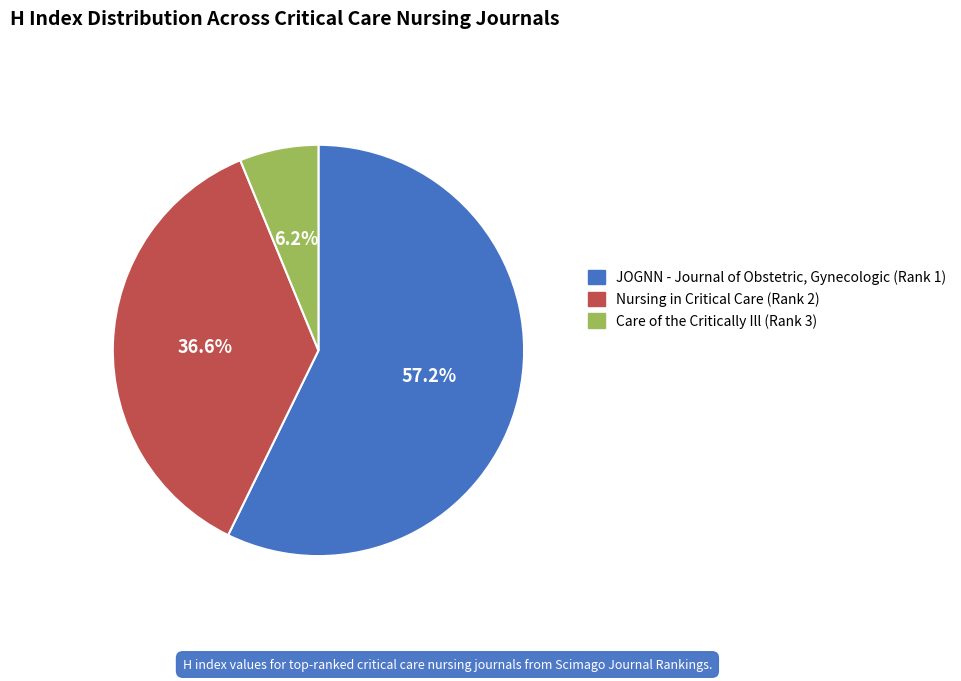

True or false: JOGNN - Journal of Obstetric, Gynecologic (Rank 1) accounts for 65% of the total.

False